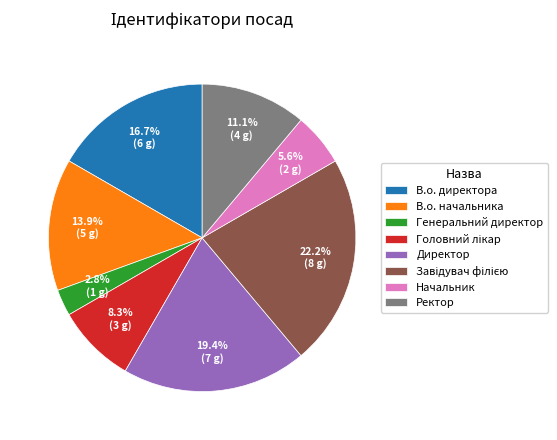

To the nearest percent, what portion does Директор represent?

19%